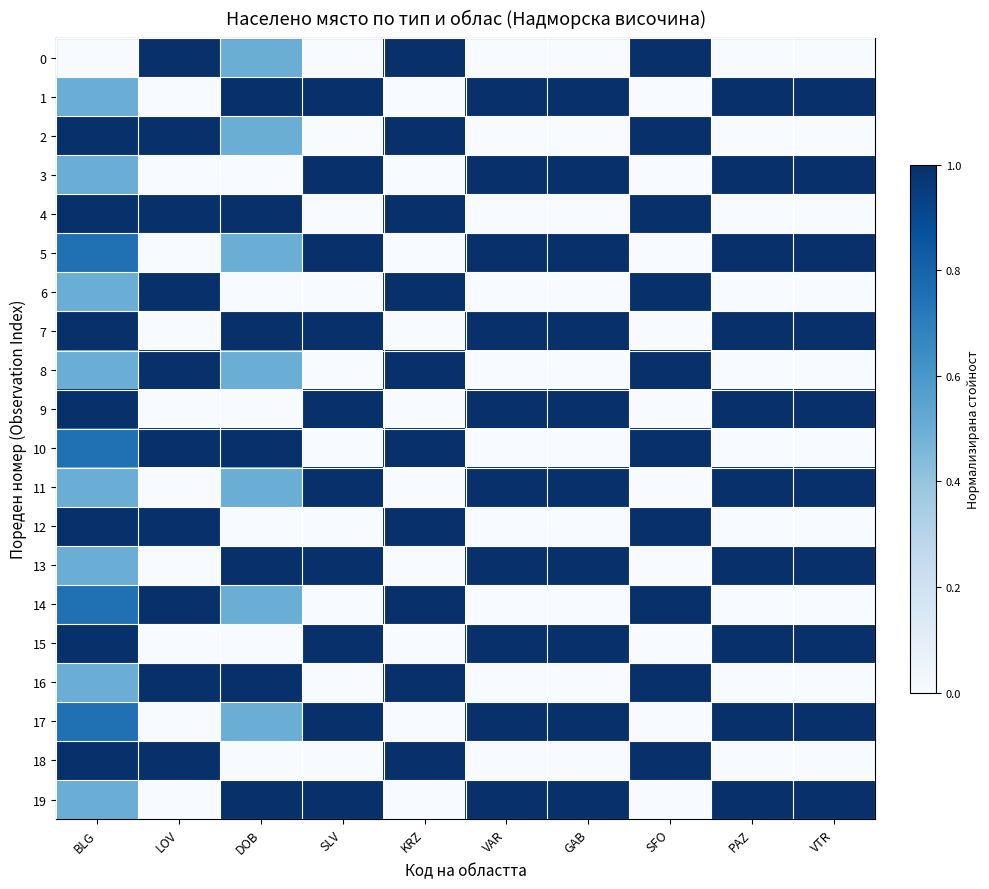

What is the difference between the highest and lowest values at SFO?

1.0